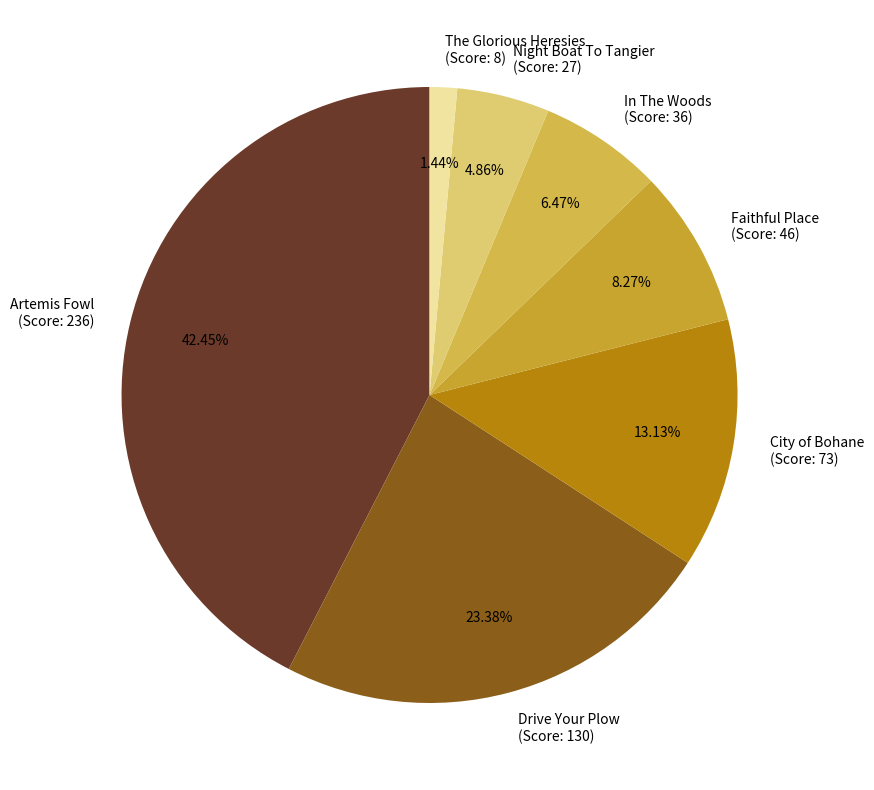

What is the ratio of the value at In The Woods (Score: 36) to the value at Faithful Place (Score: 46)?

0.8